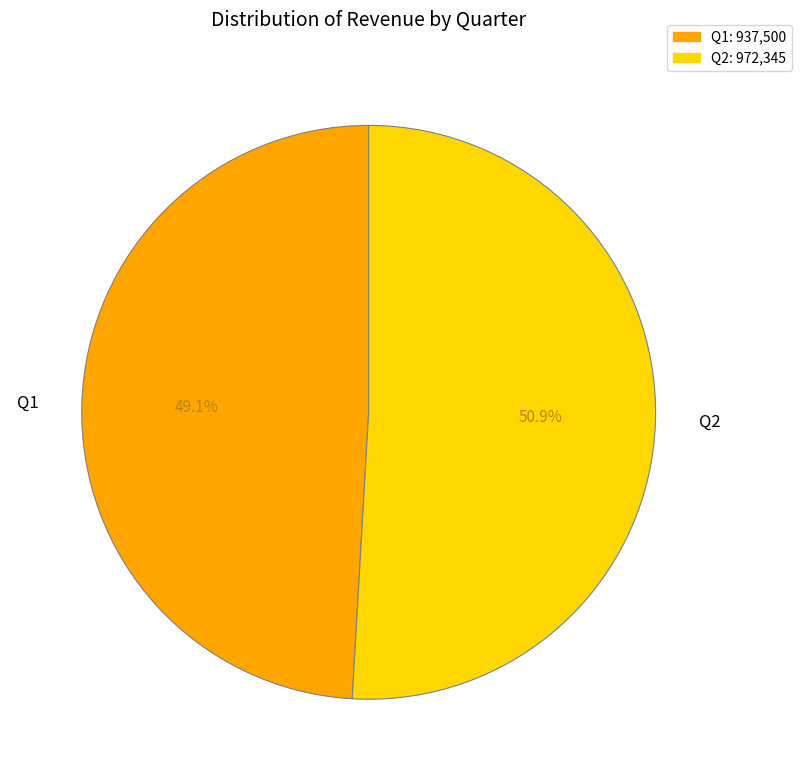

Rank the categories by value from lowest to highest.

Q1, Q2